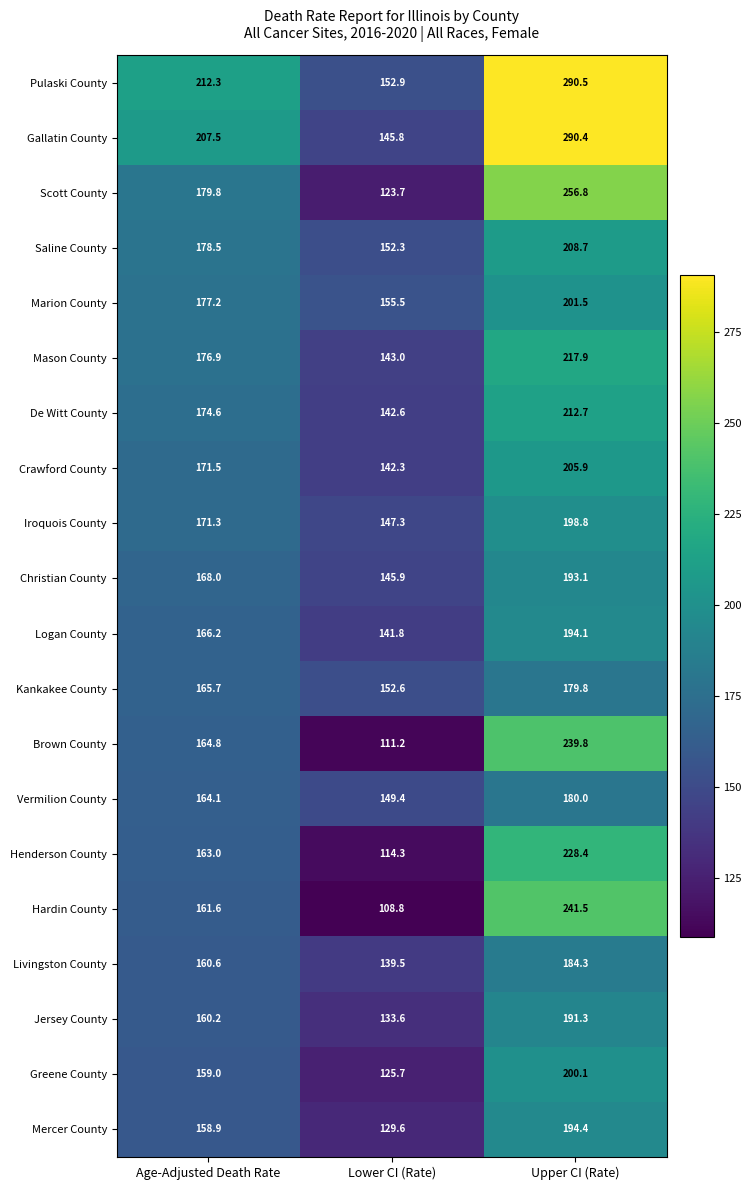

Rank the series at Age-Adjusted Death Rate from highest to lowest value.

Pulaski County, Gallatin County, Scott County, Saline County, Marion County, Mason County, De Witt County, Crawford County, Iroquois County, Christian County, Logan County, Kankakee County, Brown County, Vermilion County, Henderson County, Hardin County, Livingston County, Jersey County, Greene County, Mercer County